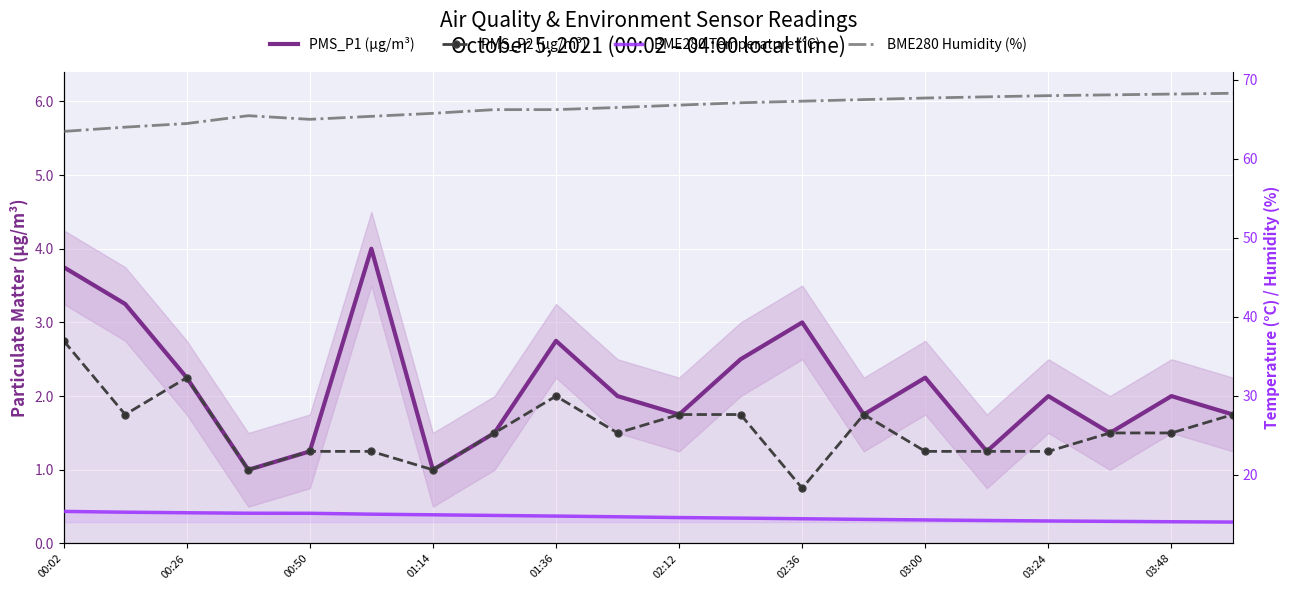

Which series has the widest spread of values?

BME280 Humidity (%)